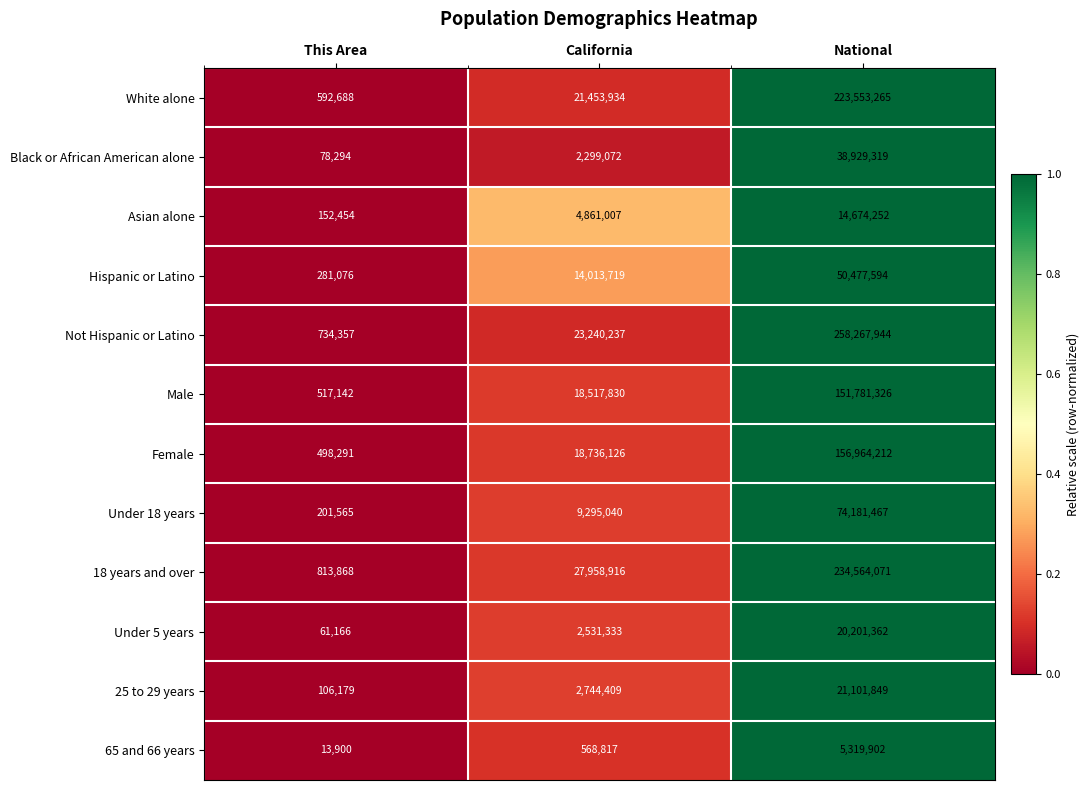

What value does the 18 years and over series have at National, to the nearest 50?

234564050